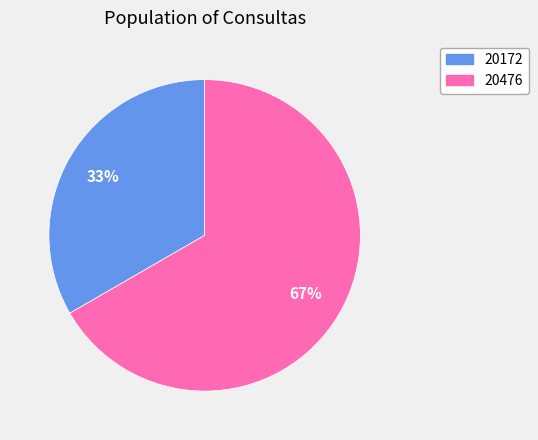

Is it true that 20476 is 78% of the pie?

False